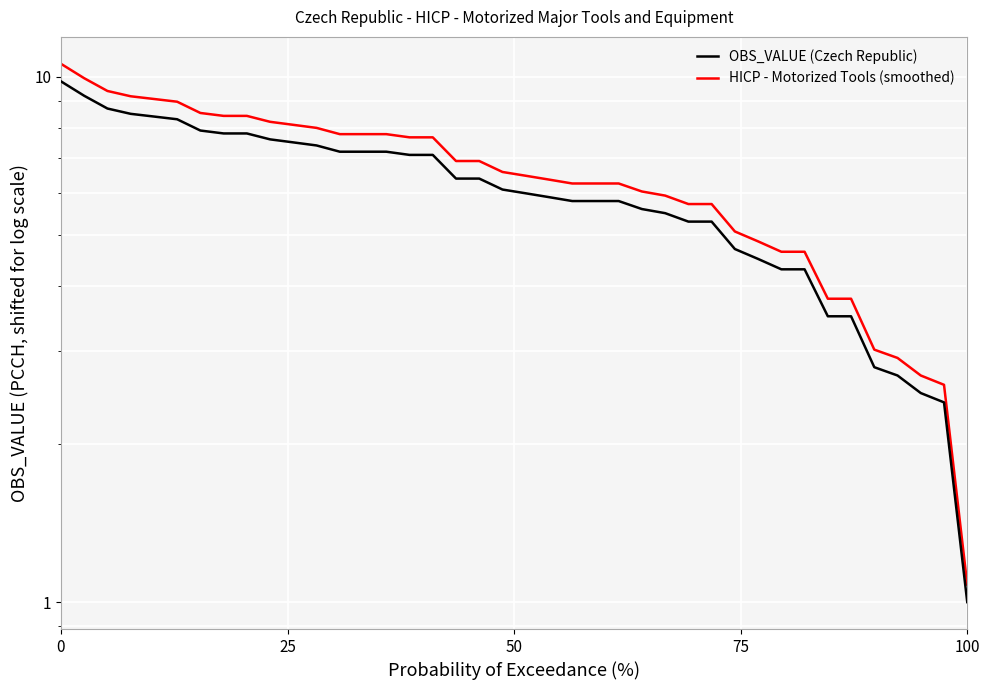

How many values in the HICP - Motorized Tools (smoothed) series exceed 6?

26